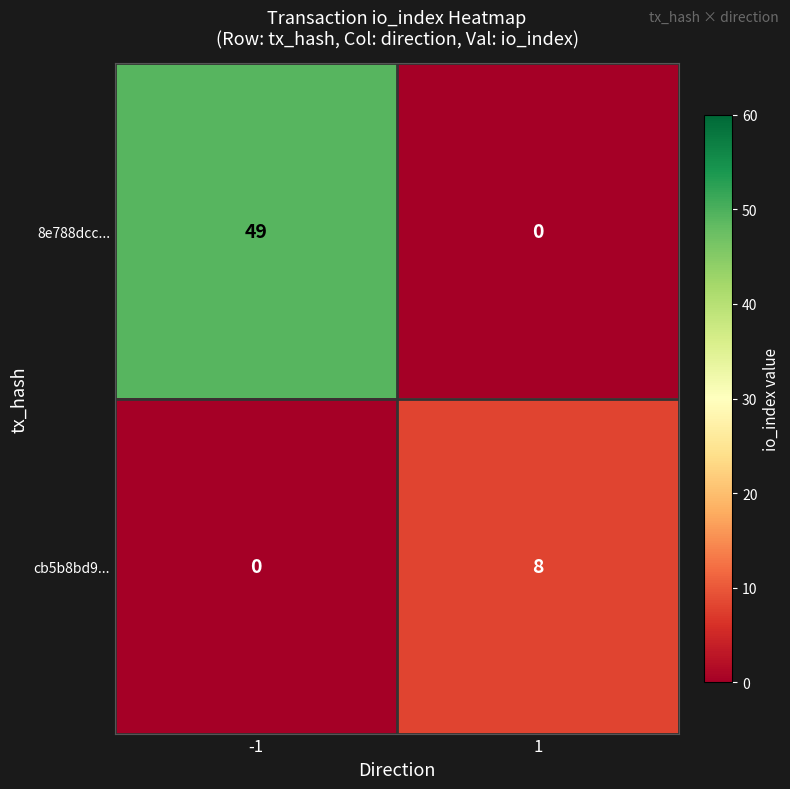

How many series are shown in this chart?

2